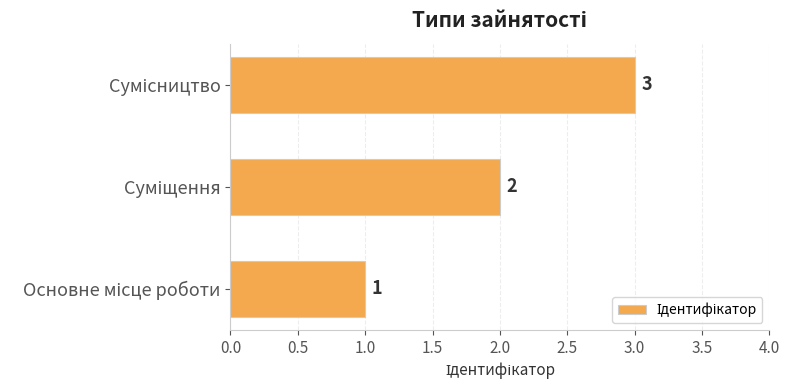

What is the greatest value displayed?

3